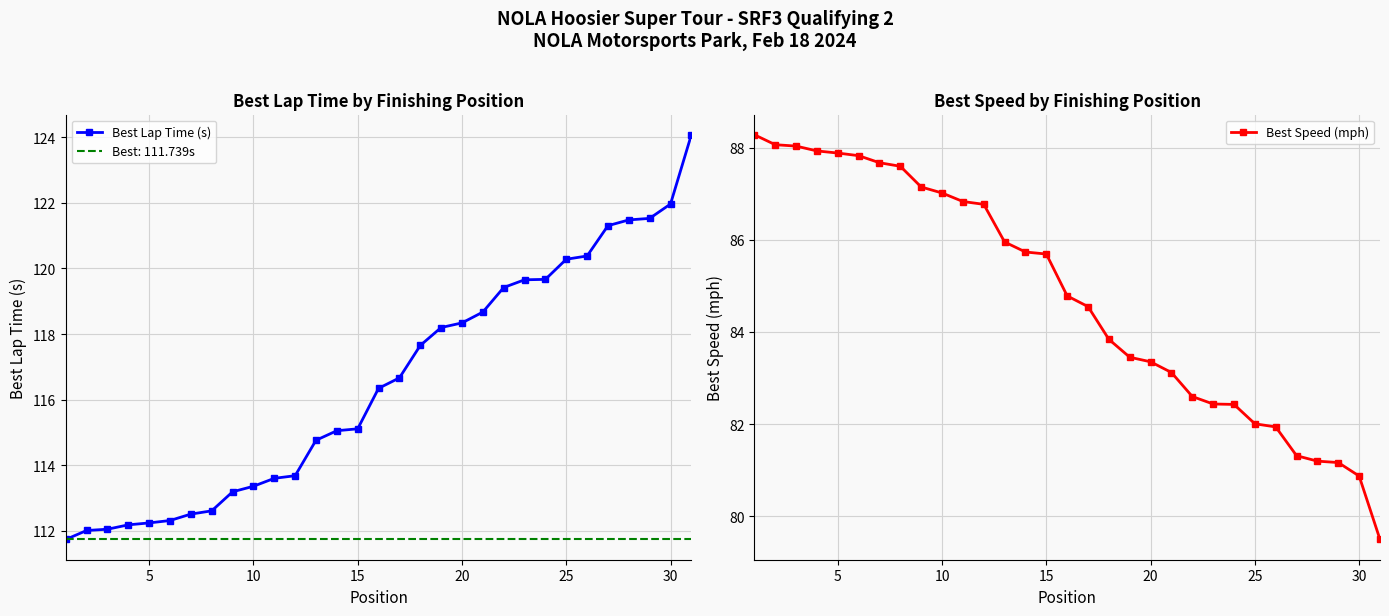

Reading left to right, transcribe all the data shown in this chart.

Best Lap Time (s): 111.7	112.0	112.1	112.2	112.2	112.3	112.5	112.6	113.2	113.4	113.6	113.7	114.8	115.1	115.1	116.3	116.7	117.7	118.2	118.3	118.7	119.4	119.7	119.7	120.3	120.4	121.3	121.5	121.5	122.0	124.1
Best Speed (mph): 88.3	88.1	88.0	87.9	87.9	87.8	87.7	87.6	87.1	87.0	86.8	86.8	86.0	85.7	85.7	84.8	84.5	83.8	83.5	83.4	83.1	82.6	82.4	82.4	82.0	81.9	81.3	81.2	81.2	80.9	79.5